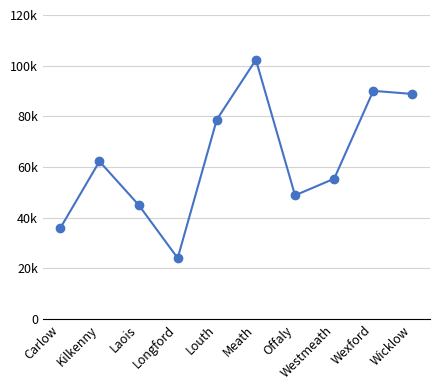

At which label is the value closest to 63216?

Kilkenny